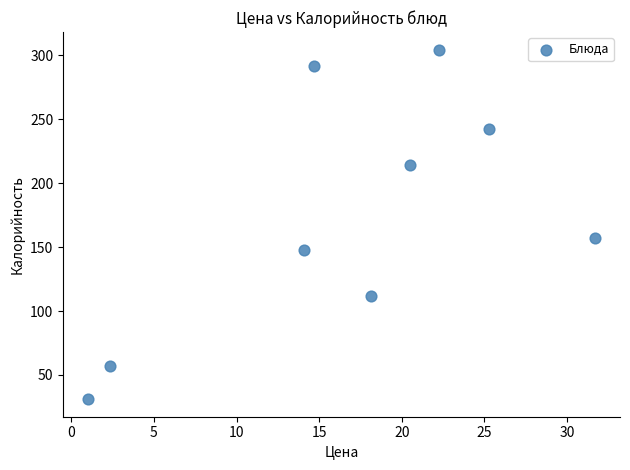

What is the average Y value?

173.0